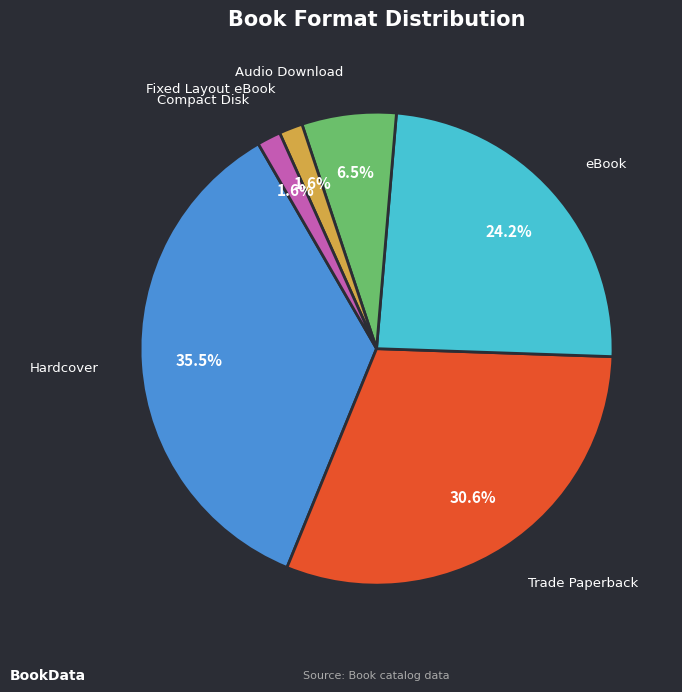

Count the number of slices in the pie.

6